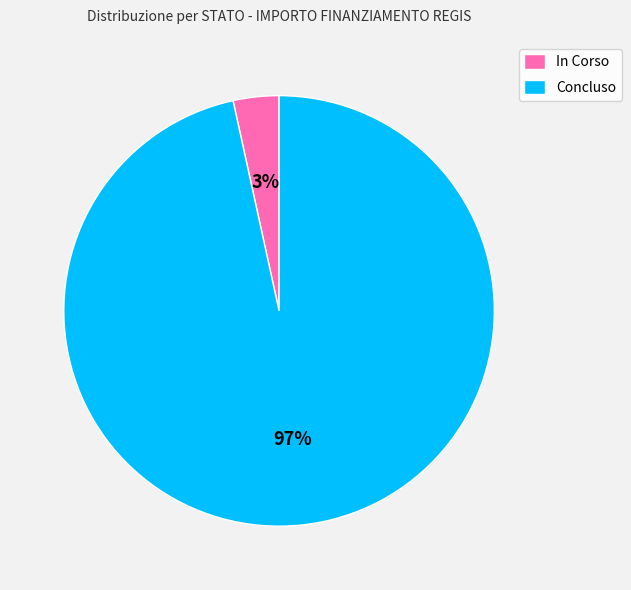

Which has a higher value, In Corso or Concluso?

Concluso